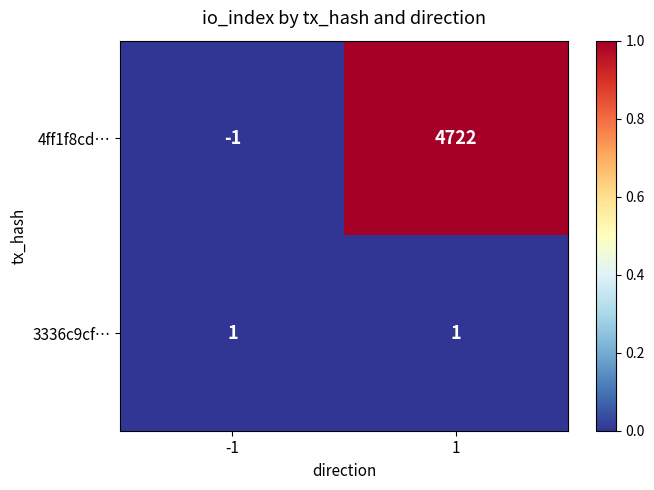

Is the value of 4ff1f8cd… at 1 greater than the value of 3336c9cf… at -1?

Yes